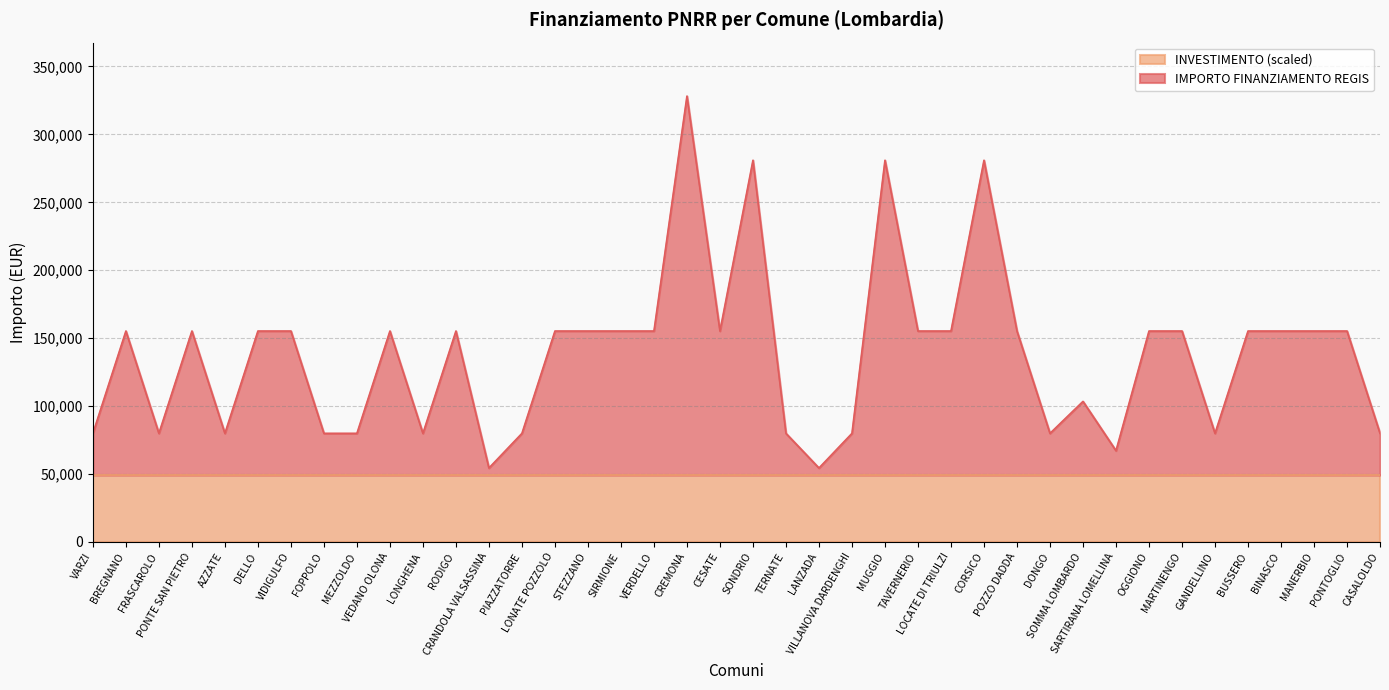

Reading left to right, transcribe all the data shown in this chart.

VARZI=79922	BREGNANO=155234	FRASCAROLO=79922	PONTE SAN PIETRO=155234	AZZATE=79922	DELLO=155234	VIDIGULFO=155234	FOPPOLO=79922	MEZZOLDO=79922	VEDANO OLONA=155234	LONGHENA=79922	RODIGO=155234	CRANDOLA VALSASSINA=54412	PIAZZATORRE=79922	LONATE POZZOLO=155234	STEZZANO=155234	SIRMIONE=155234	VERDELLO=155234	CREMONA=328160	CESATE=155234	SONDRIO=280932	TERNATE=79922	LANZADA=54412	VILLANOVA DARDENGHI=79922	MUGGIO=280932	TAVERNERIO=155234	LOCATE DI TRIULZI=155234	CORSICO=280932	POZZO DADDA=155234	DONGO=79922	SOMMA LOMBARDO=103444	SARTIRANA LOMELLINA=67167	OGGIONO=155234	MARTINENGO=155234	GANDELLINO=79922	BUSSERO=155234	BINASCO=155234	MANERBIO=155234	PONTOGLIO=155234	CASALOLDO=79922